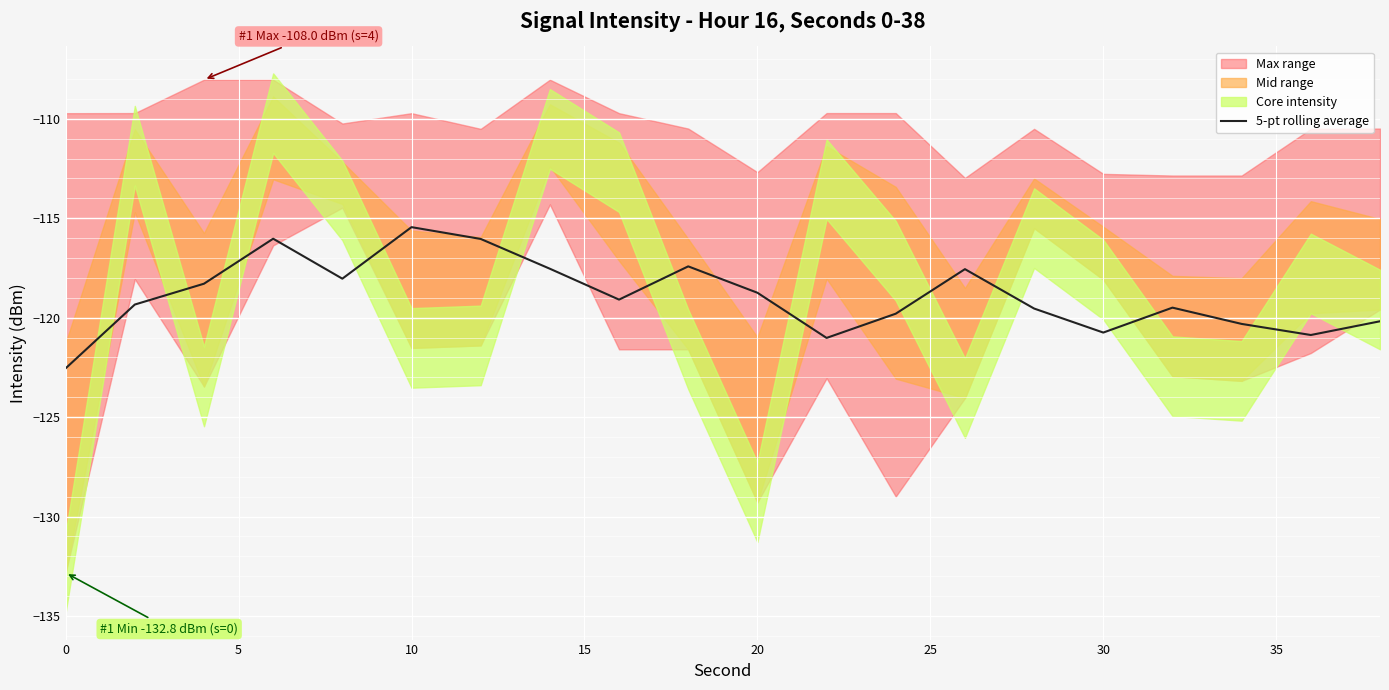

What is the maximum value for 5-pt rolling average?

-115.5